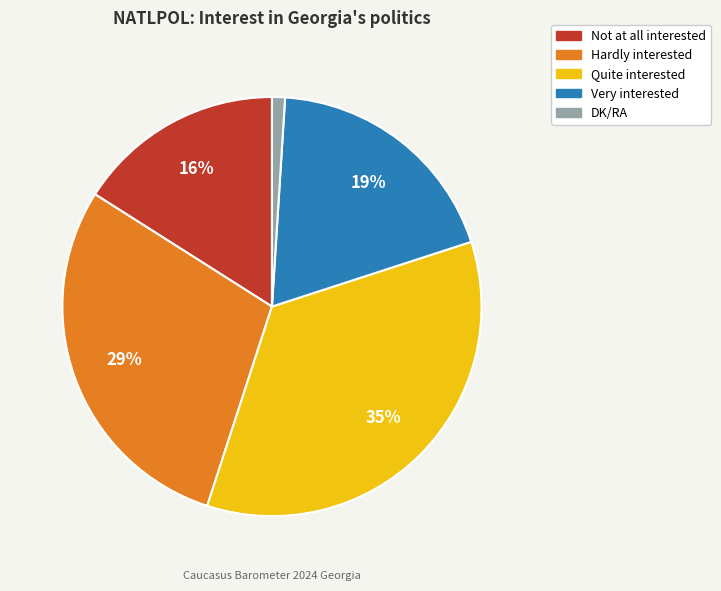

Is it true that Quite interested is 35% of the pie?

True